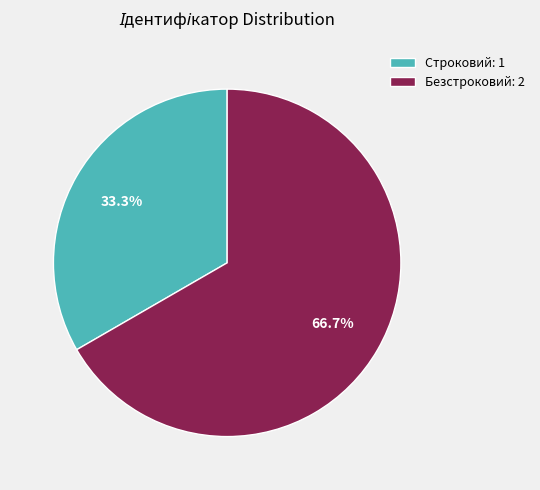

True or false: Безстроковий accounts for 67% of the total.

True